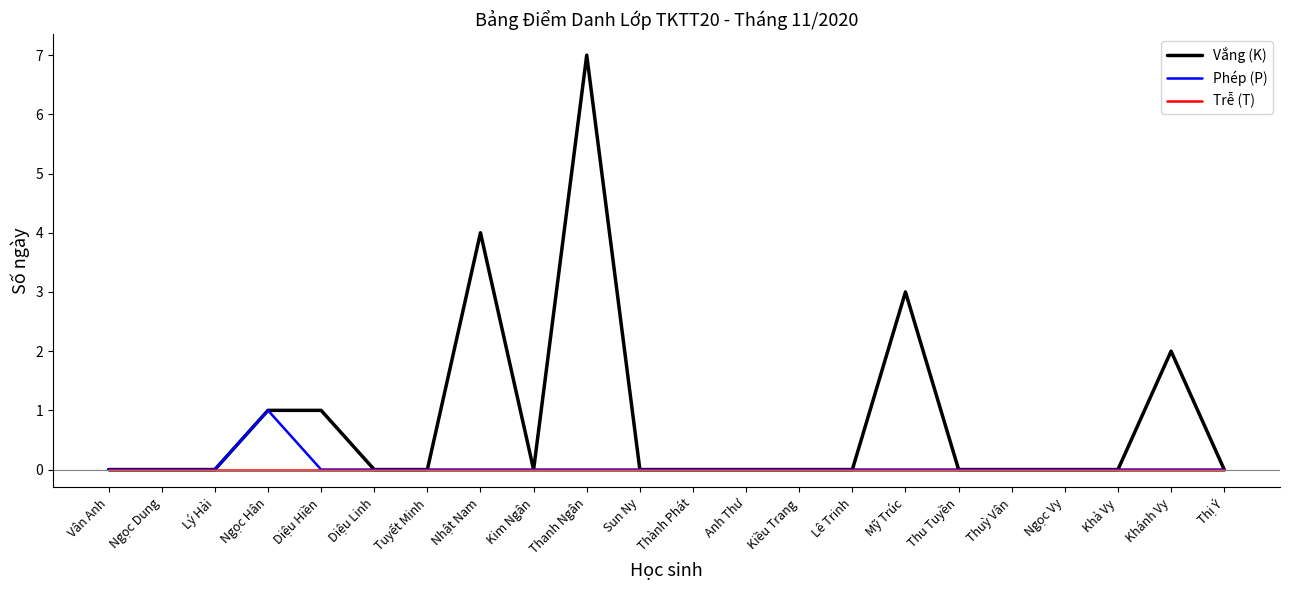

What is the difference between the highest and lowest values at Thanh Ngân?

7